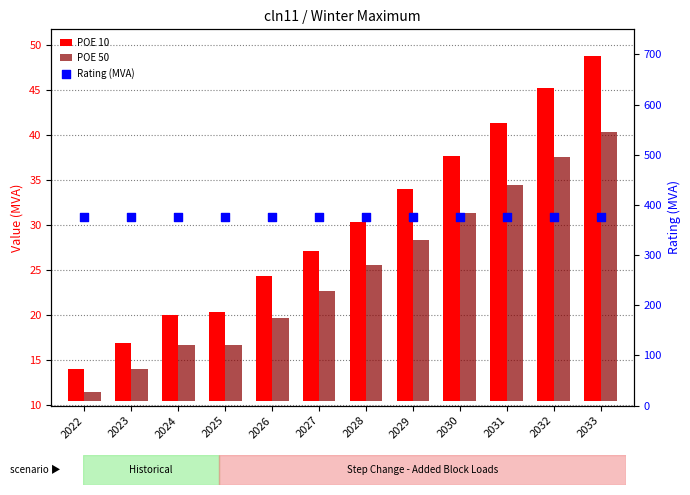

Is the value of POE 10 at 2022 greater than the value of POE 50 at 2024?

No